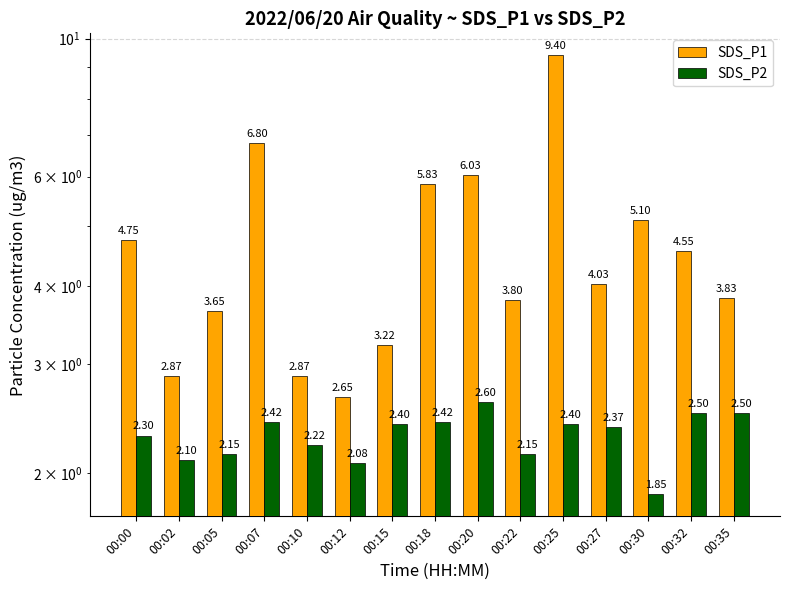

What is the maximum value shown in the chart?

9.4